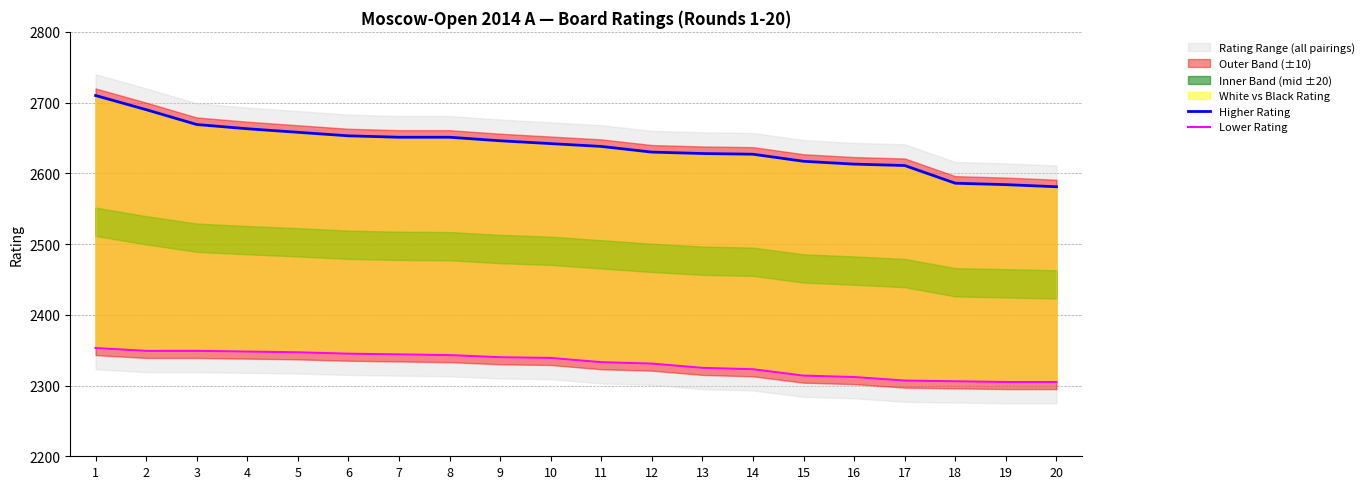

What is the sum of the Lower Rating values at 13 and 20?

4630